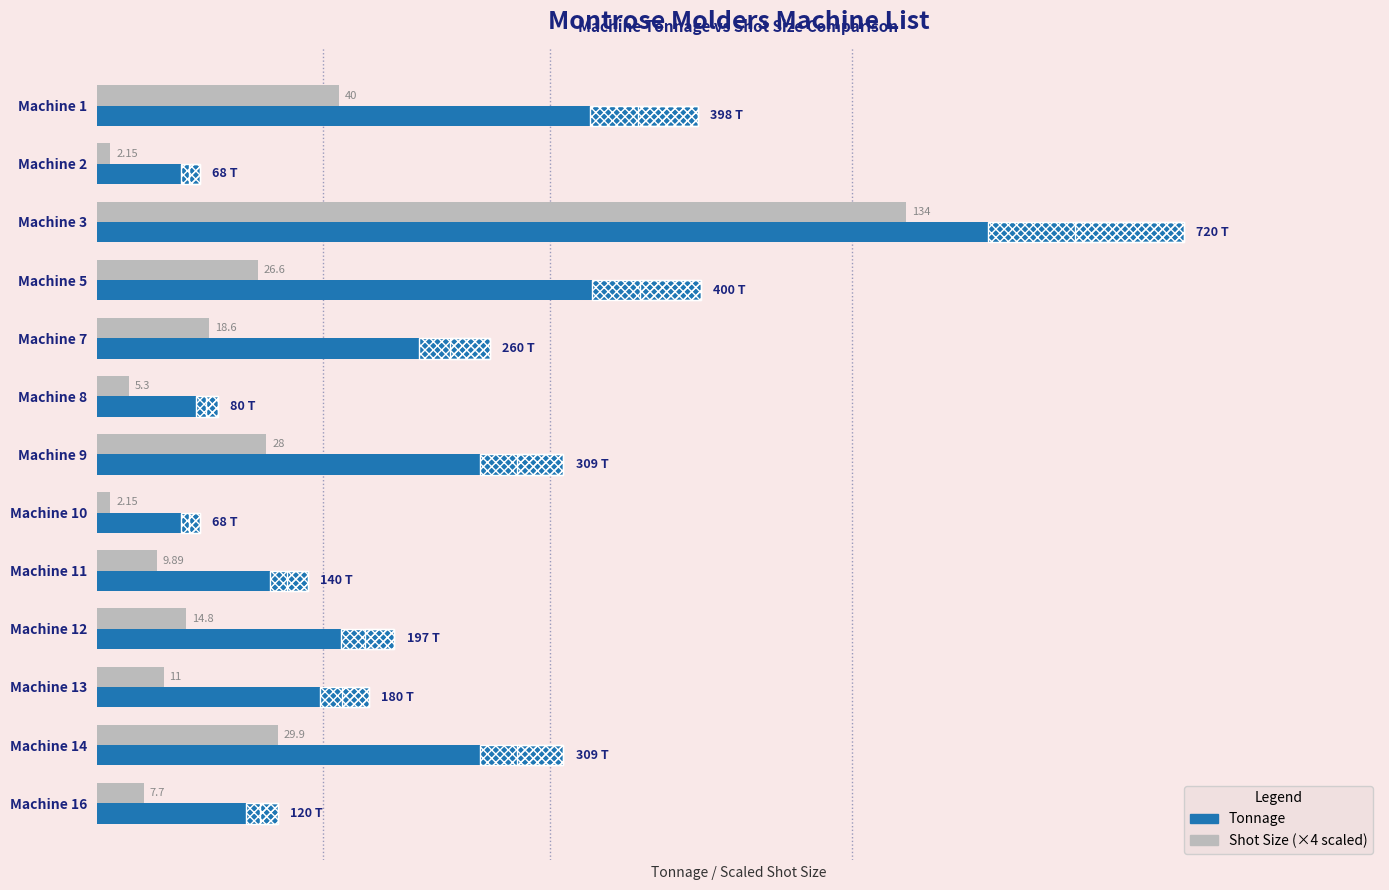

True or false: Tonnage has a value of 533.8 at Machine 14.

False